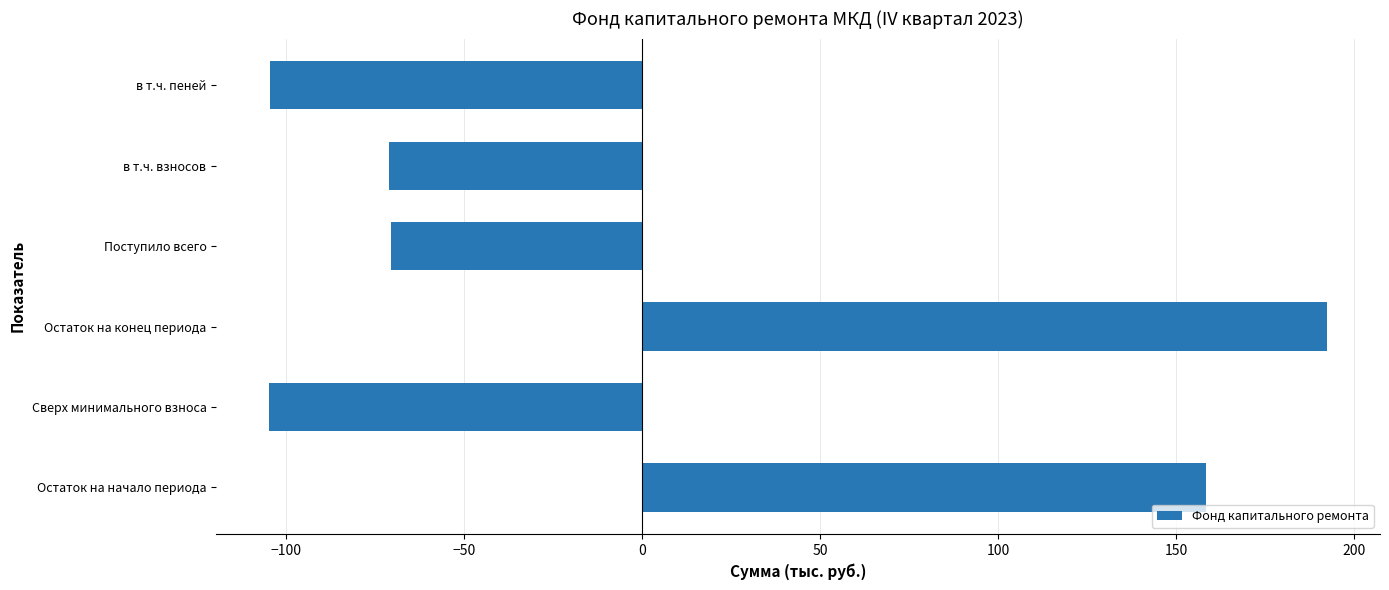

The chart shows a value of -117.1 at Поступило всего. True or false?

False